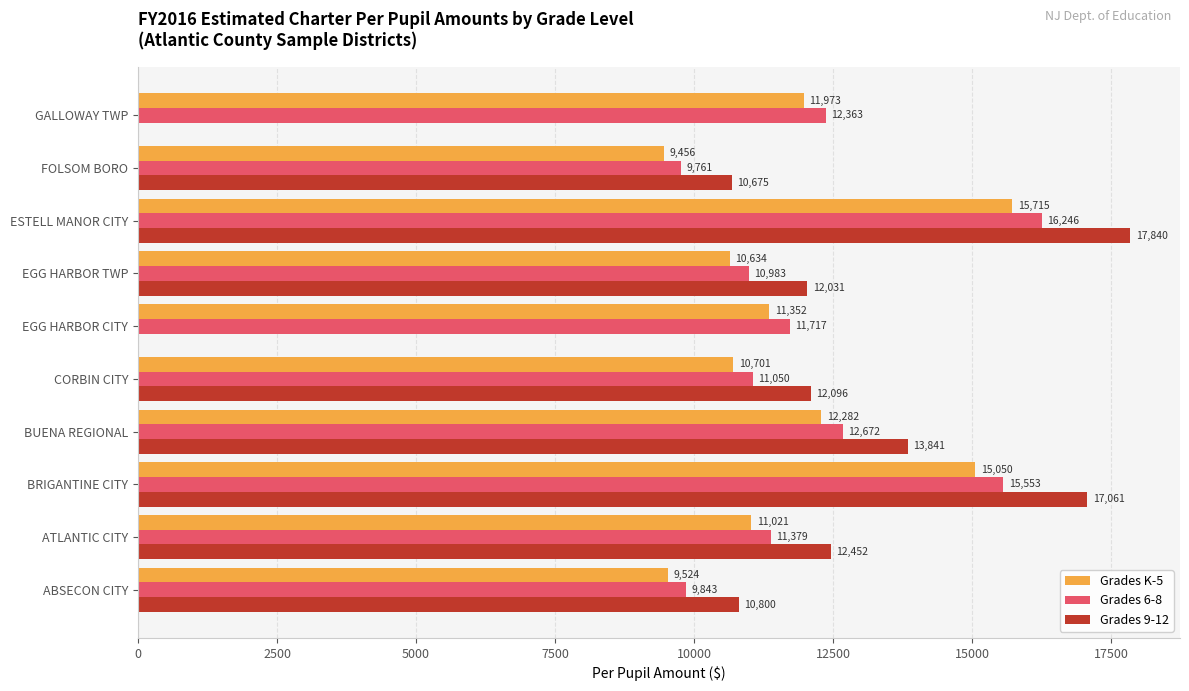

How many data points does each series have?

10